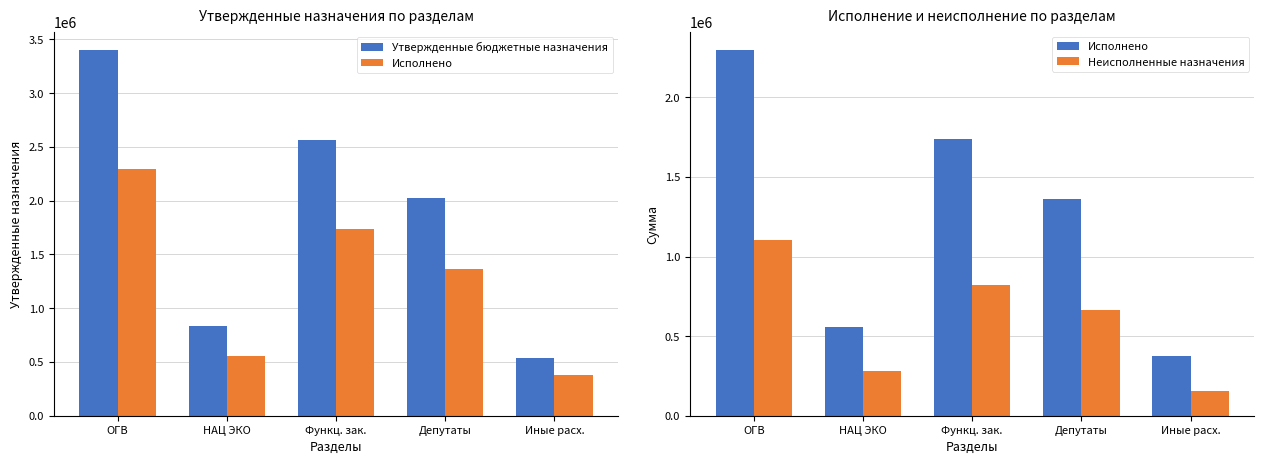

At which label does Неисполненные назначения first exceed 666563?

ОГВ